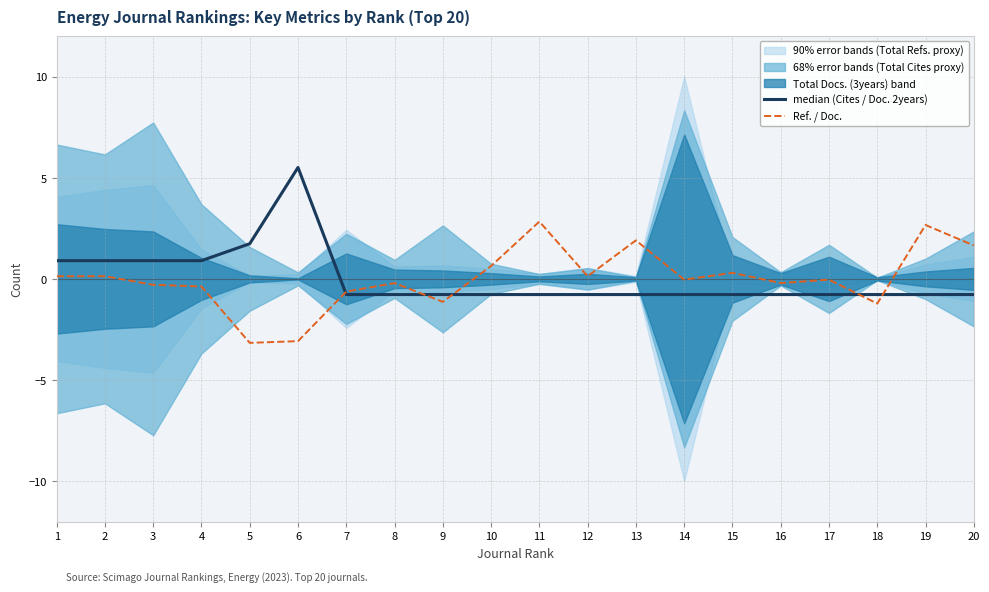

What is the difference between the second highest and minimum values in the Ref. / Doc. series?

5.8